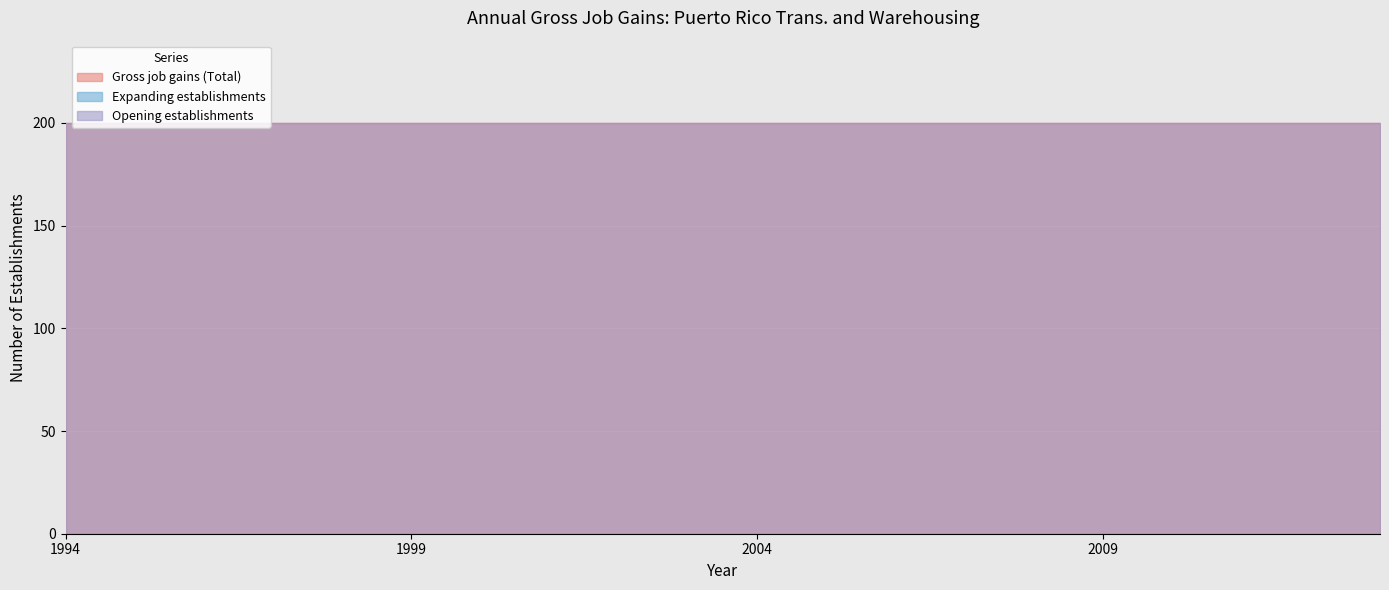

Which category has the lowest value in the Expanding establishments series?

1994